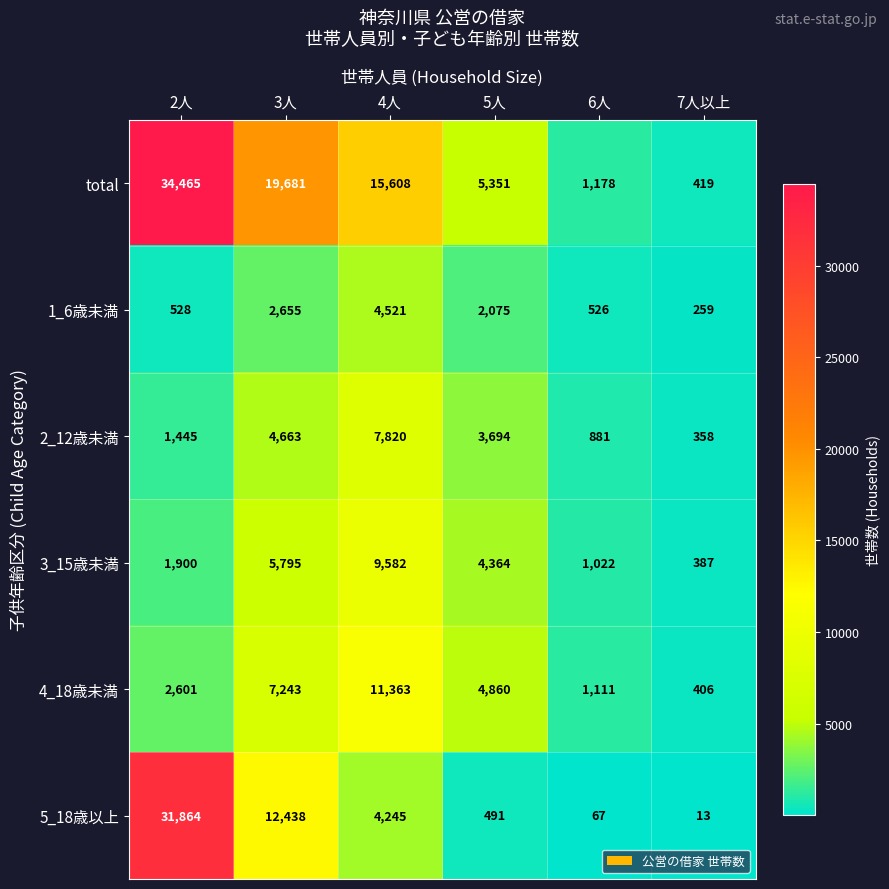

What is the difference between the maximum and minimum values in the 1_6歳未満 series?

4262